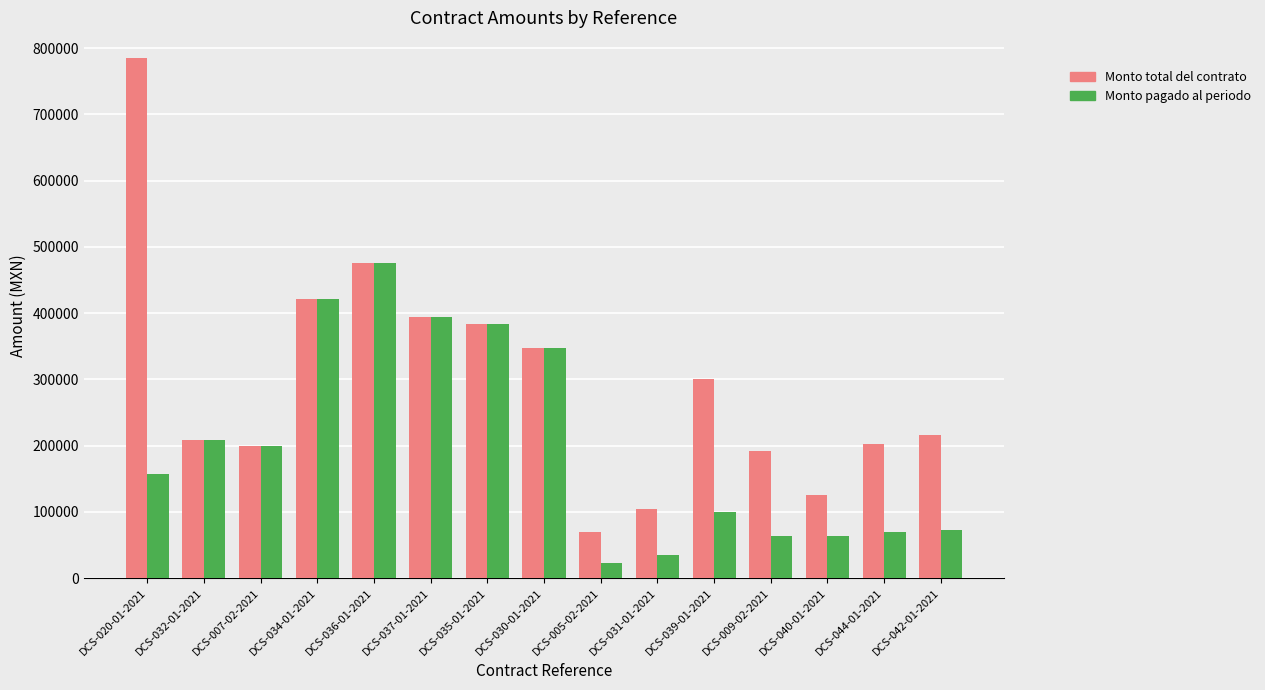

Rank the series by their average value, from lowest to highest.

Monto pagado al periodo, Monto total del contrato